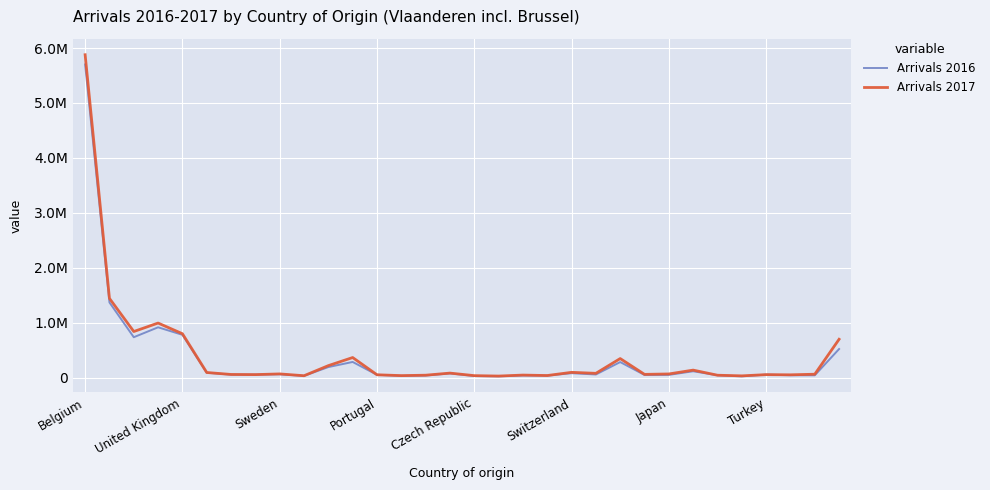

What are all the series names shown in the legend?

Arrivals 2016, Arrivals 2017